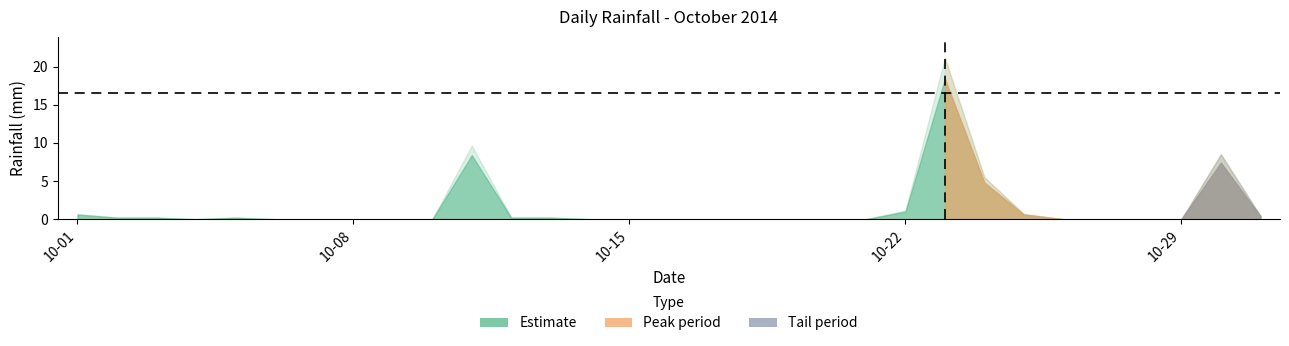

Which category has the highest value across all series?

2014-10-23